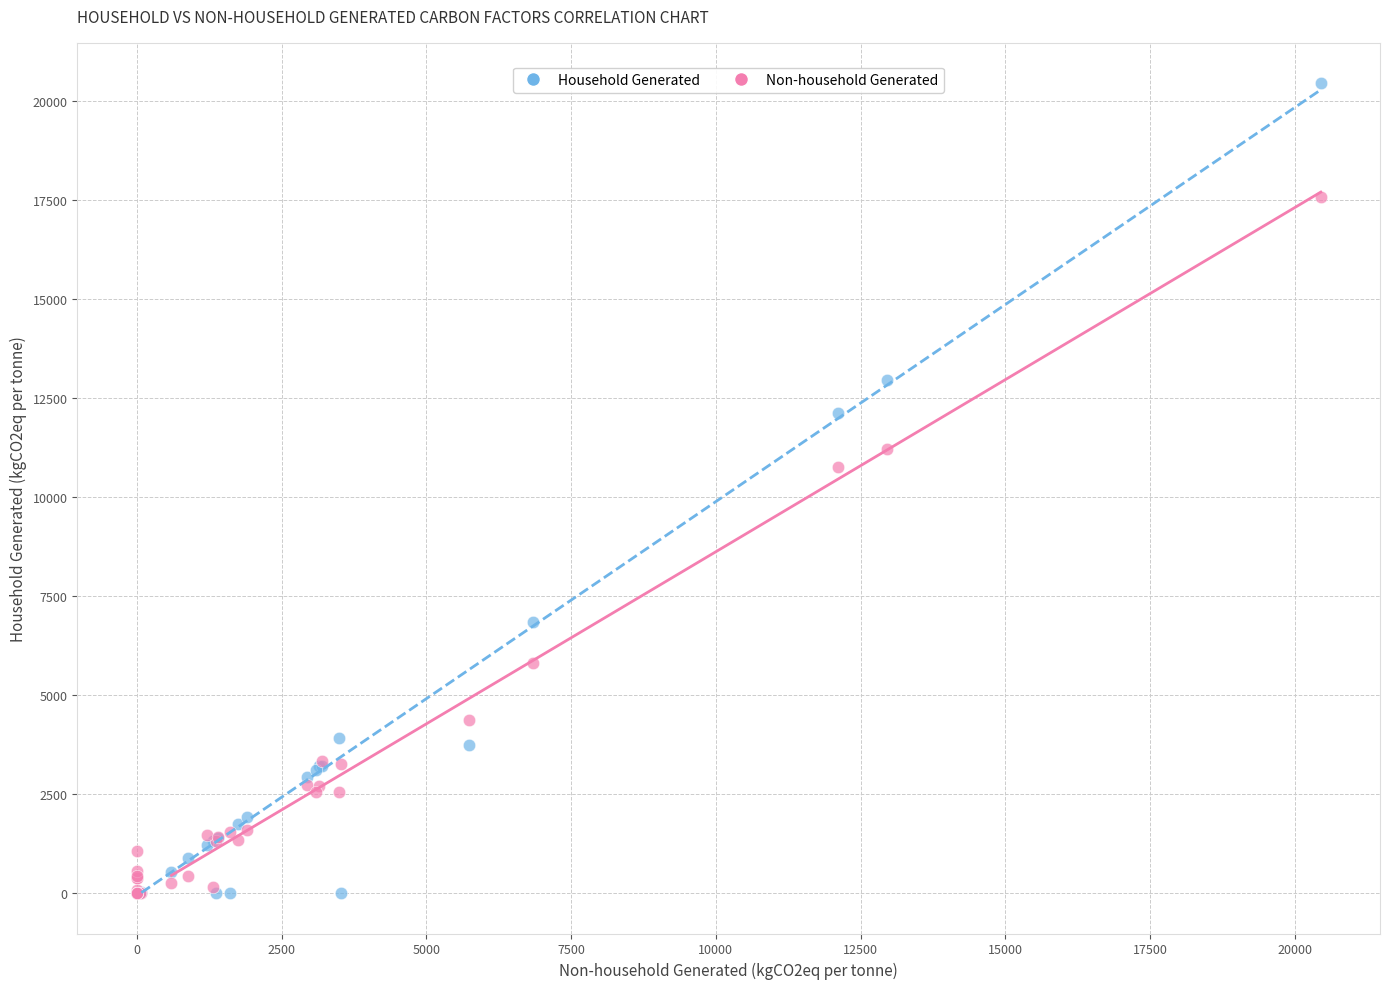

In the Household Generated series, what Y value is closest to 10221?

12109.2